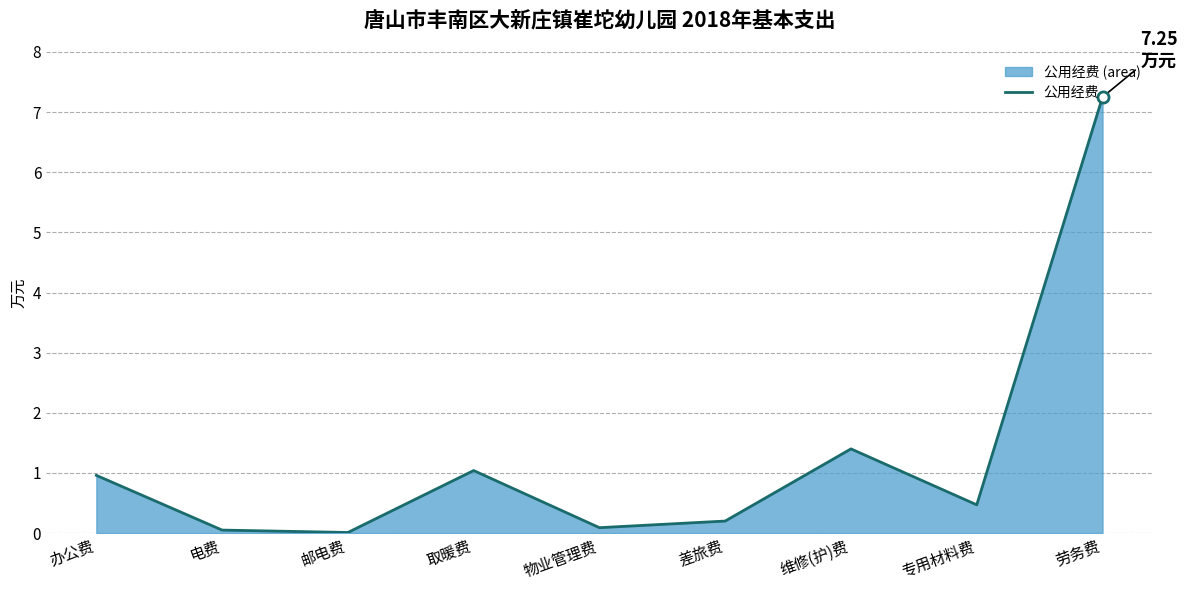

Which label corresponds to the largest value in the chart?

劳务费